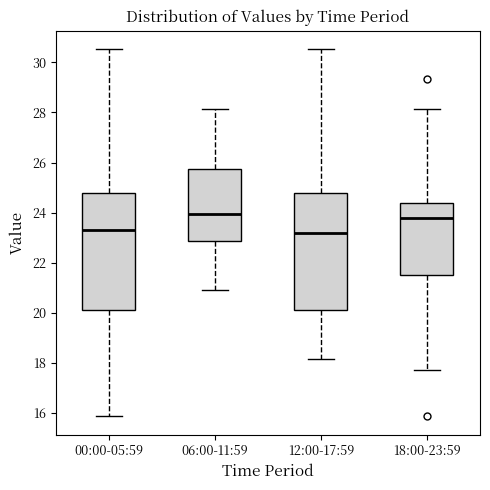

Reading left to right, transcribe this box plot: for each box, give where its median line is, the range the box spans, and where its two whiskers end, as read against the y-axis. The values are not printed on the chart, so give them approximately, as read against the axis.

00:00-05:59: median 23.4, box 20.2 to 24.8, whiskers 15.8 to 30.6
06:00-11:59: median 24.0, box 22.8 to 25.8, whiskers 21.0 to 28.2
12:00-17:59: median 23.2, box 20.2 to 24.8, whiskers 18.2 to 30.6
18:00-23:59: median 23.8, box 21.6 to 24.4, whiskers 17.8 to 28.2